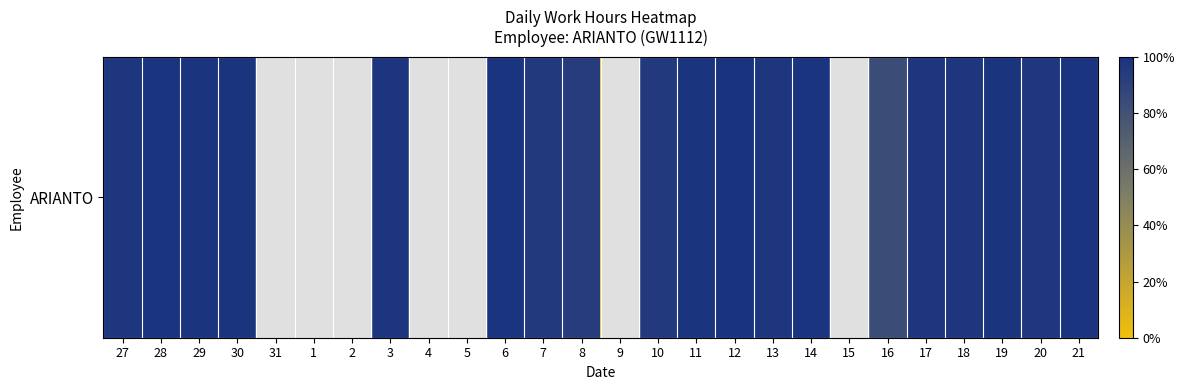

Reading left to right, list all the values displayed in this chart.

27=11.7	28=11.9	29=11.8	30=11.8	31=0.0	1=0.0	2=0.0	3=11.8	4=0.0	5=0.0	6=11.9	7=11.4	8=11.2	9=0.0	10=11.4	11=11.8	12=11.9	13=11.7	14=11.9	15=0.0	16=10.0	17=11.7	18=11.7	19=11.8	20=11.7	21=11.9